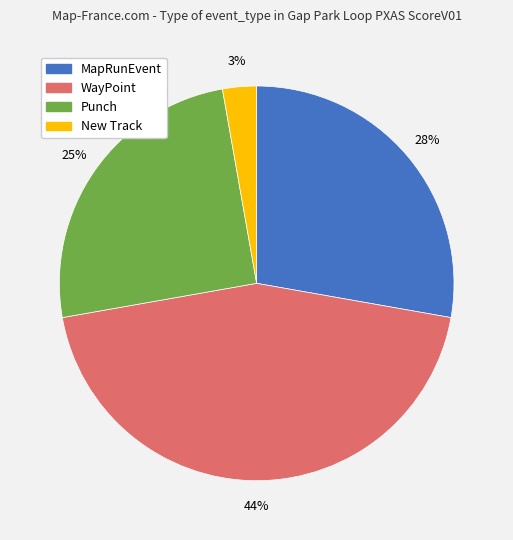

Which slice is the smallest?

New Track